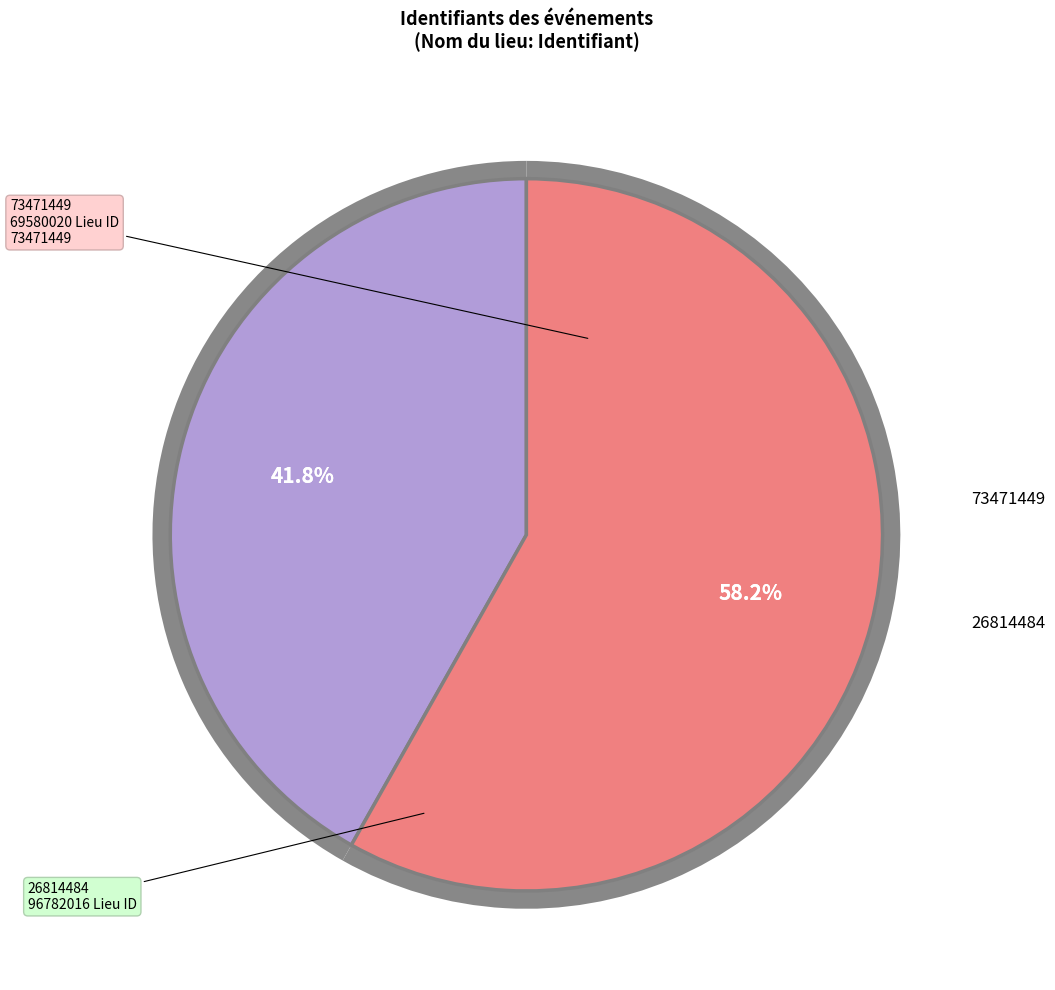

To the nearest percent, what portion does 26814484 represent?

58%